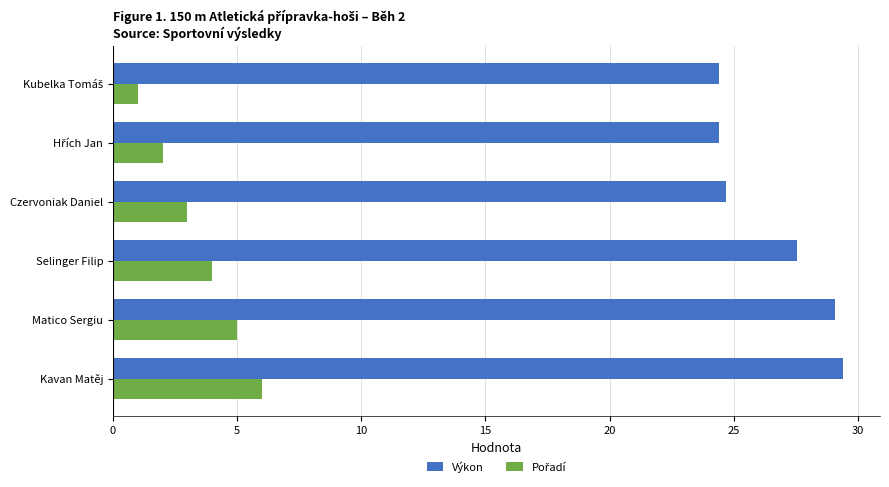

At which category is the sum across all series the highest?

Kavan Matěj